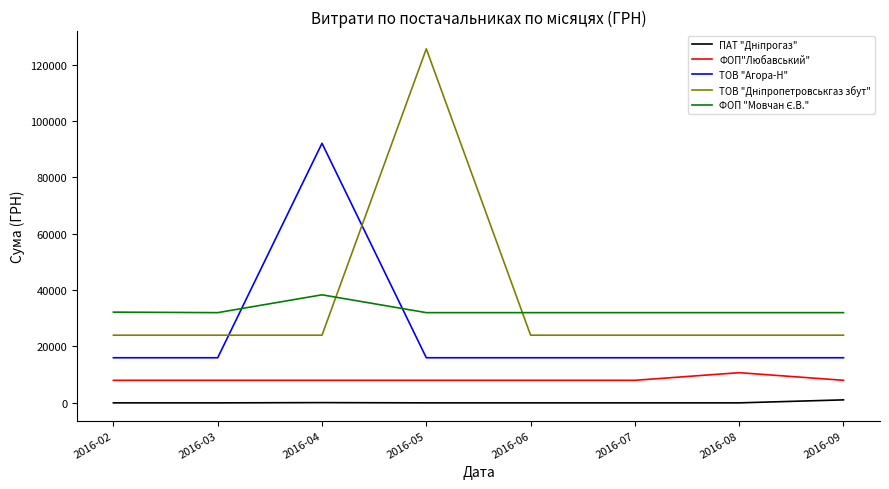

At which category is the sum across all series the highest?

2016-05